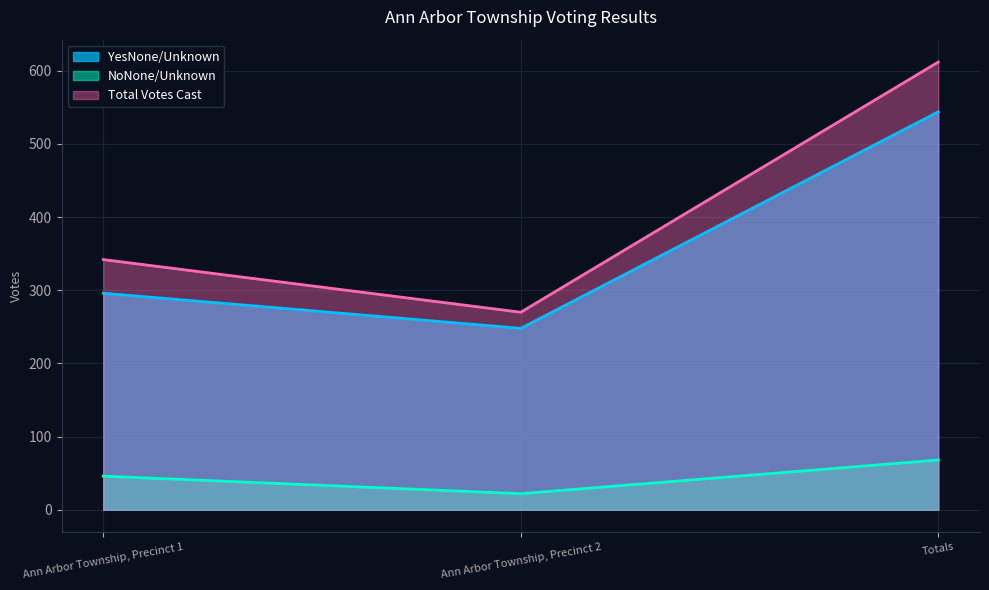

What position from the left is Ann Arbor Township, Precinct 1?

1